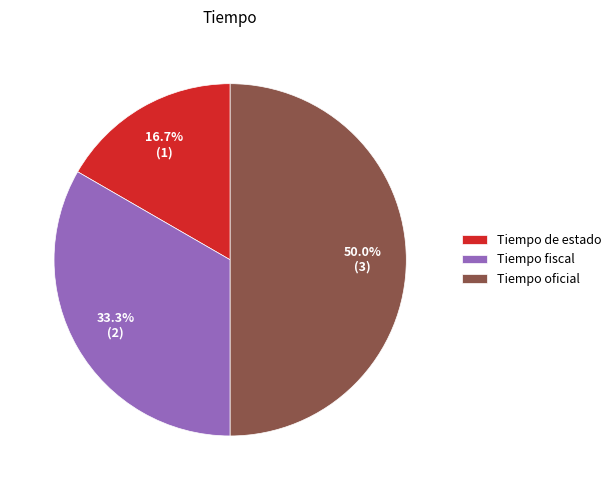

The Tiempo oficial slice represents 36% of the pie. True or false?

False